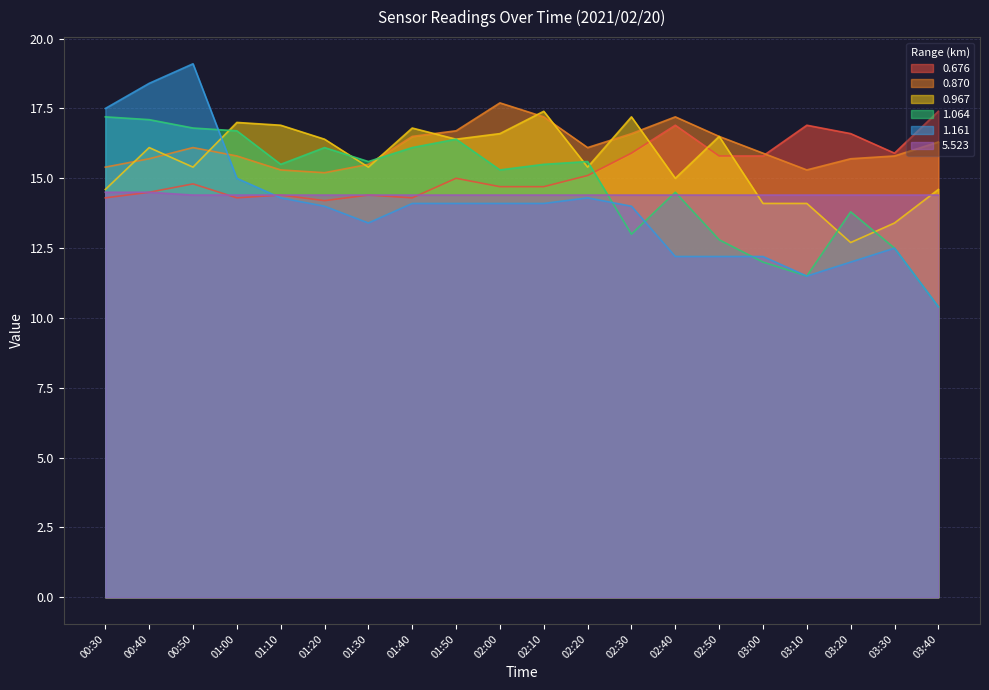

The value of 5.523 at 01:00 is 22.6. True or false?

False